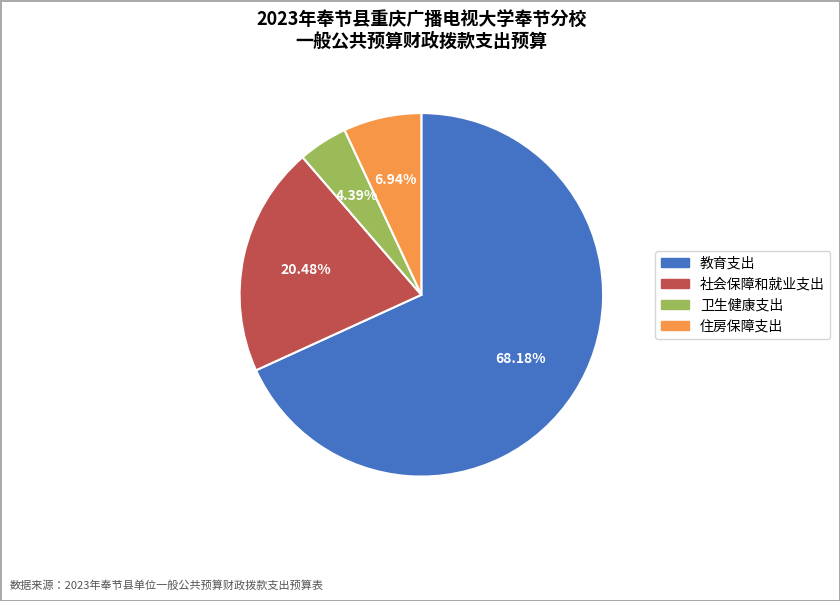

To the nearest percent, what is the difference between the largest and smallest slice percentages?

64%